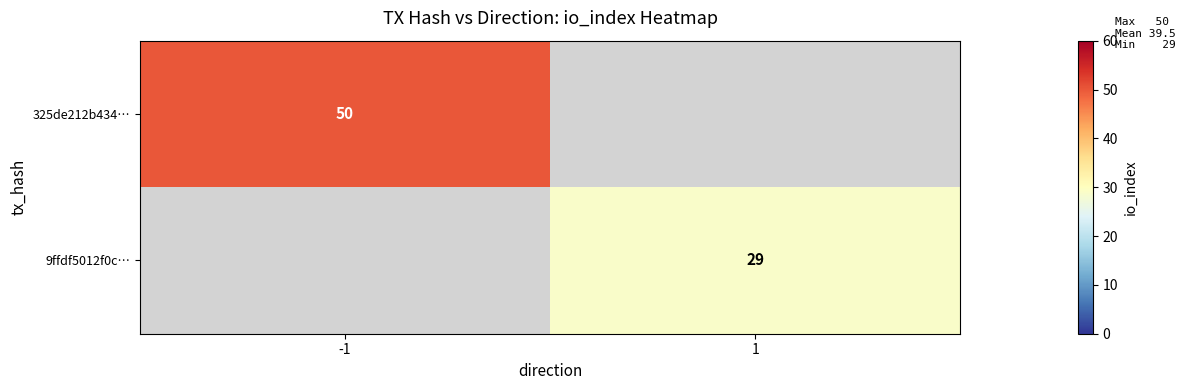

Count the number of data series in this chart.

2